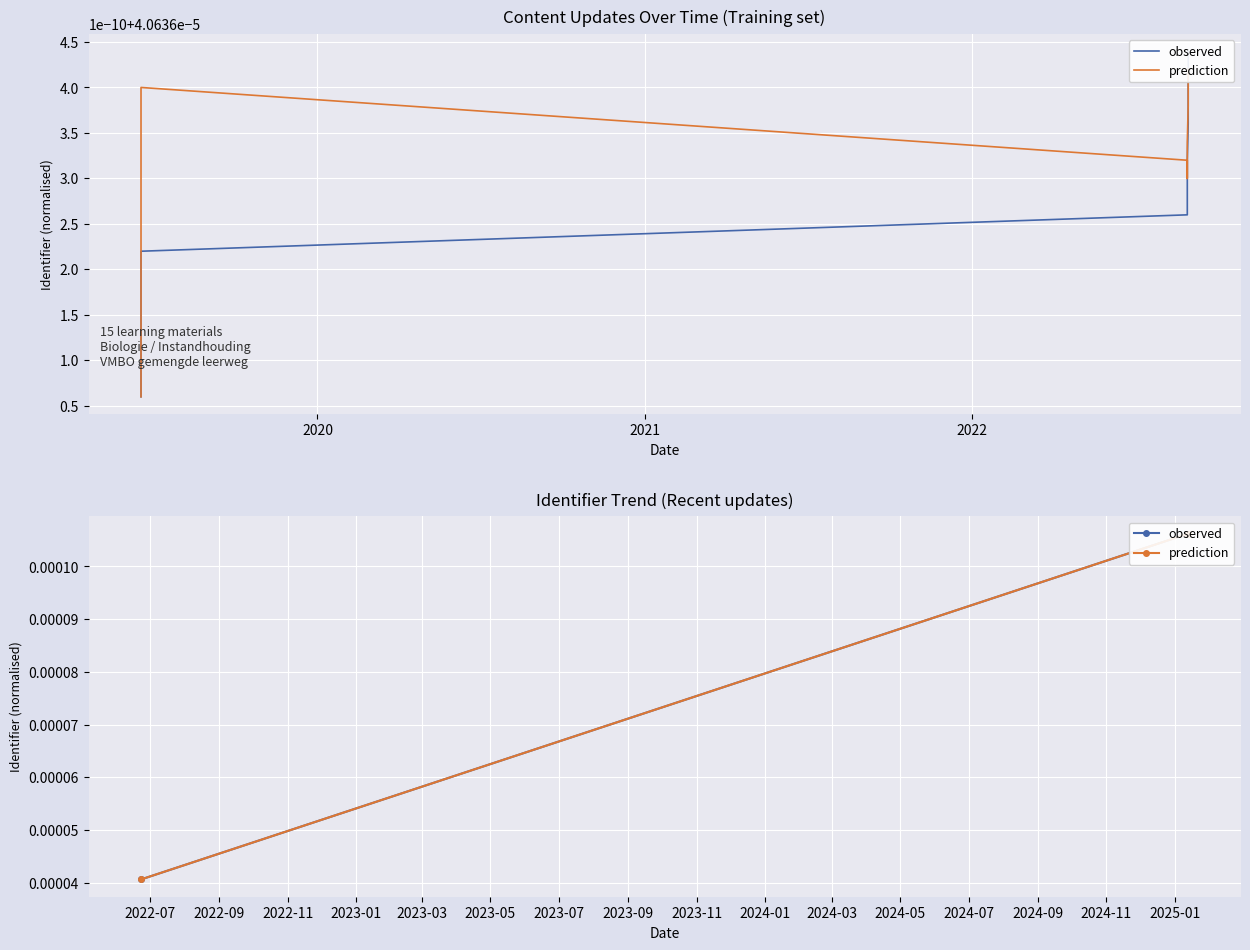

Between 2021 and 2020, which is larger?

2021